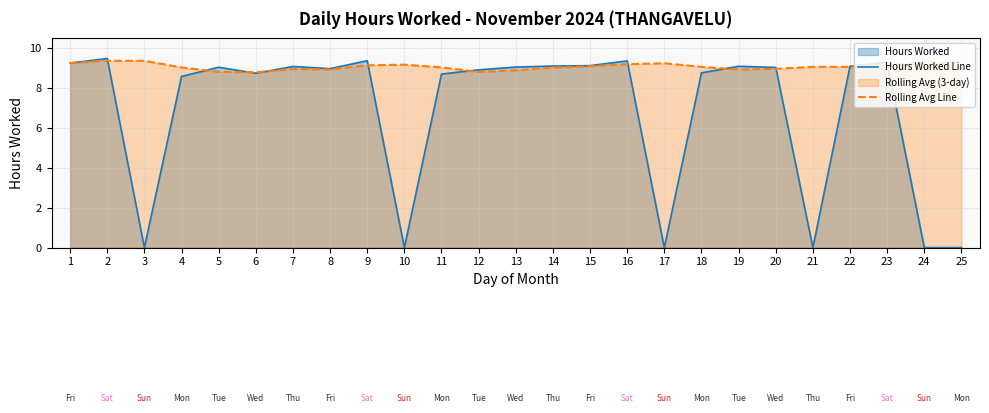

True or false: Rolling Avg Line has more than 1 interior local peaks.

True